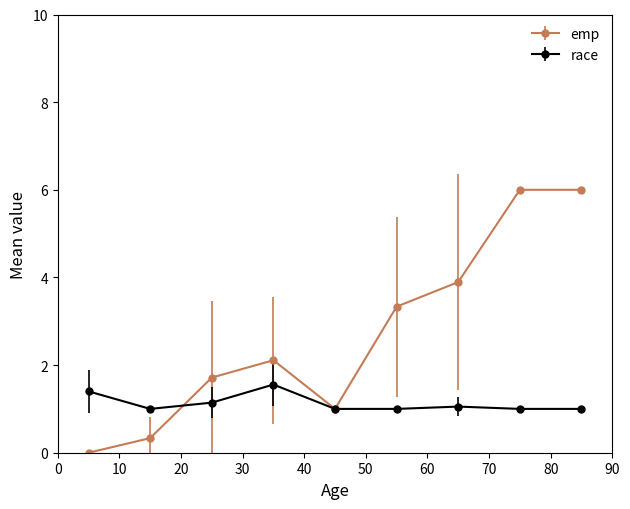

What is the minimum value for race?

1.0